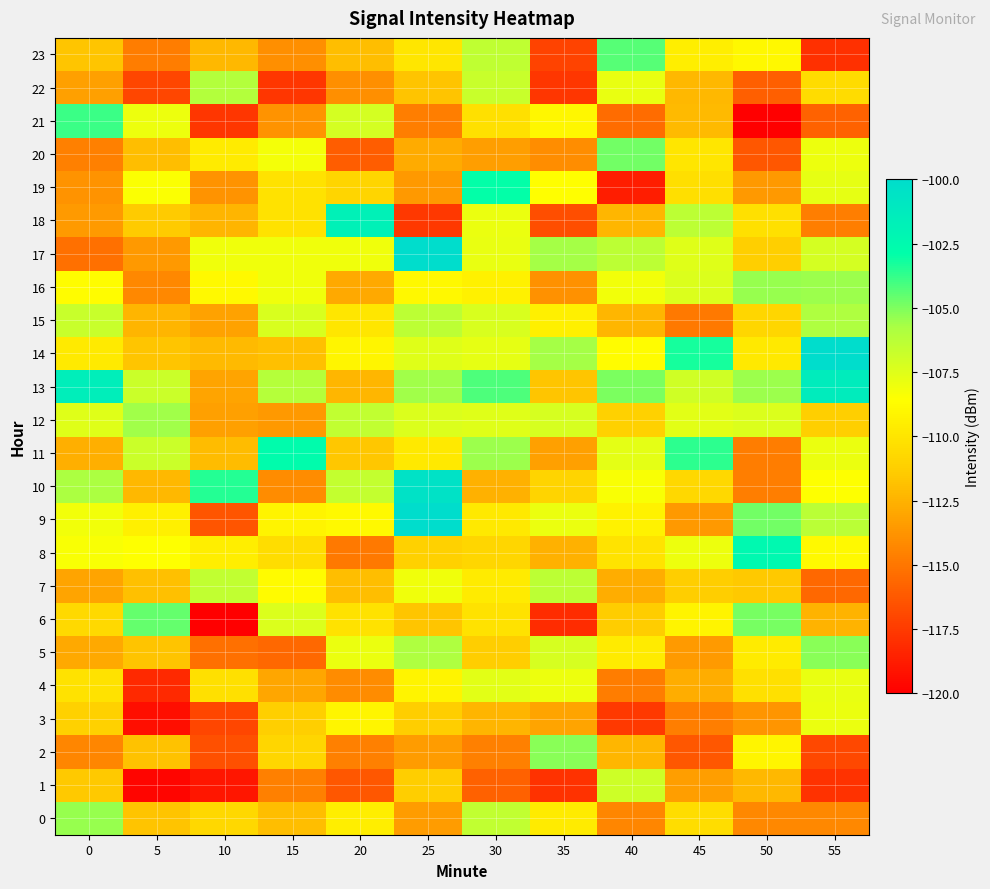

Which series has the widest spread of values?

9